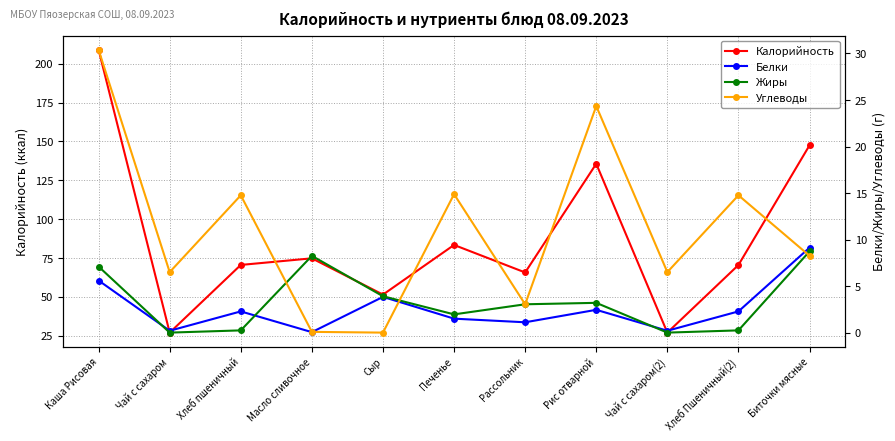

Where does the Углеводы series first go above 8?

Каша Рисовая